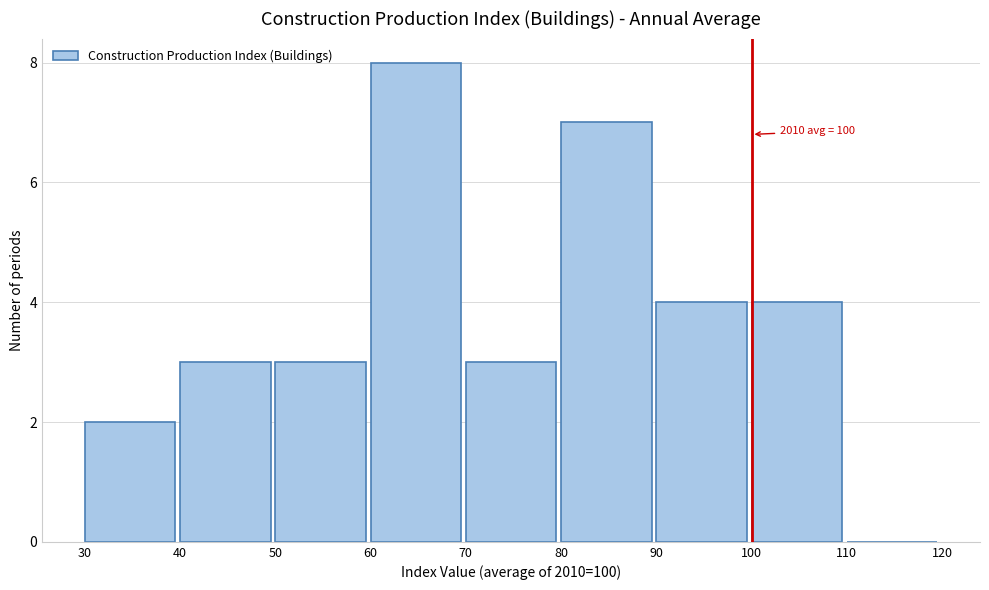

Which range on the x-axis has the tallest bar?

60 to 70